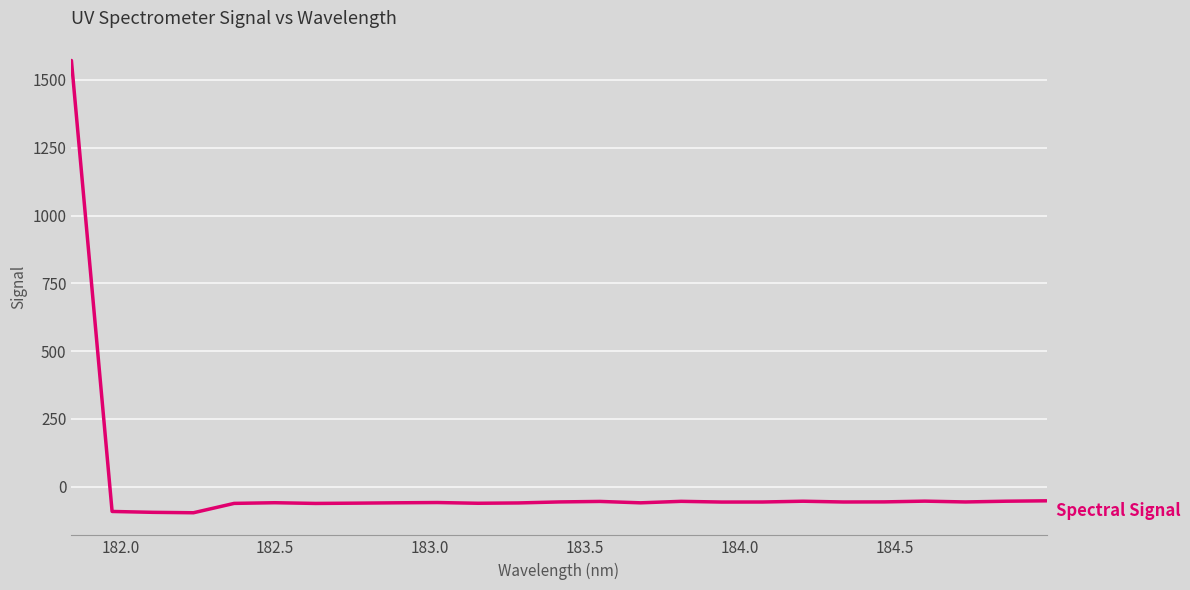

What is the greatest value displayed?

1571.9